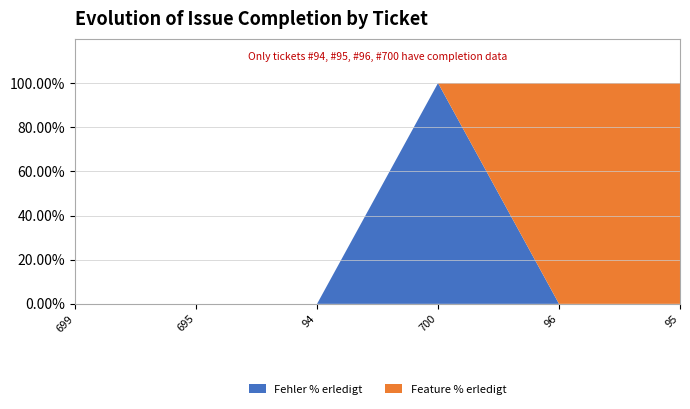

What is the highest value of the Fehler % erledigt series?

100